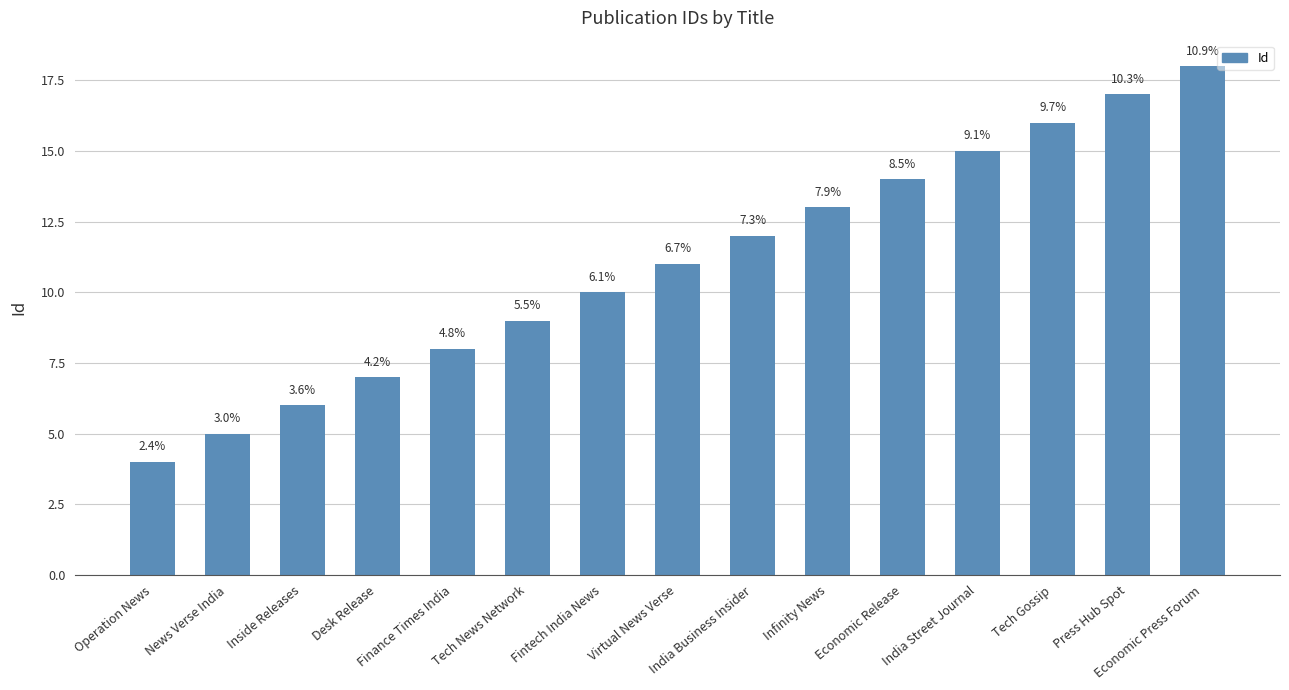

Where is the data nearest to the value 11?

Virtual News Verse